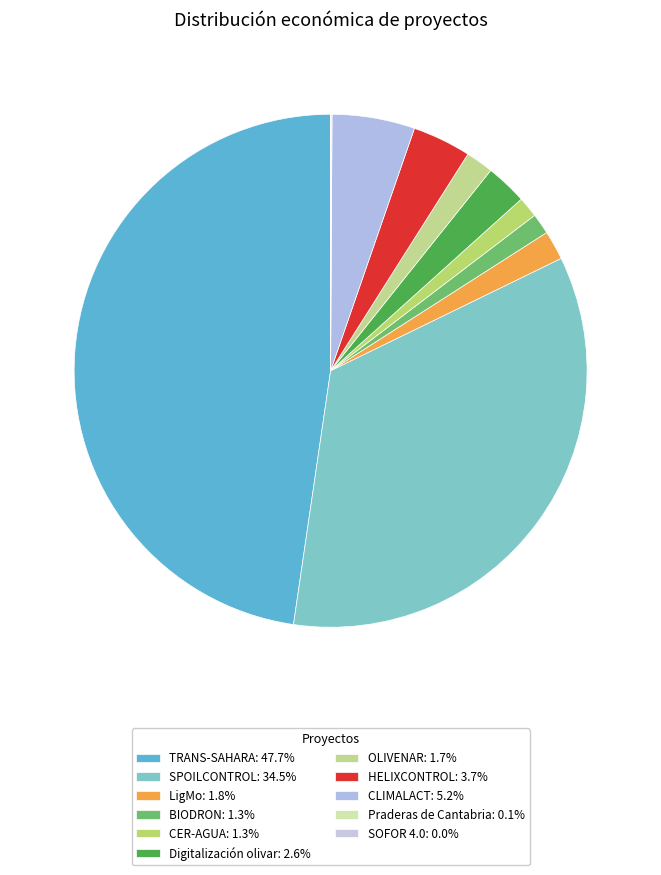

Does any single category account for the majority?

No